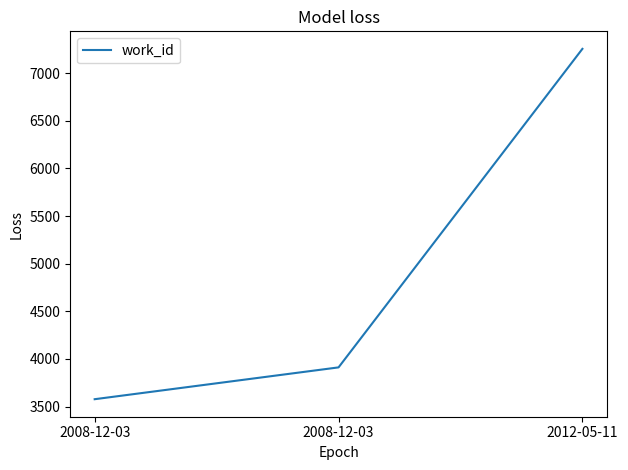

How many lines are shown in the chart?

1